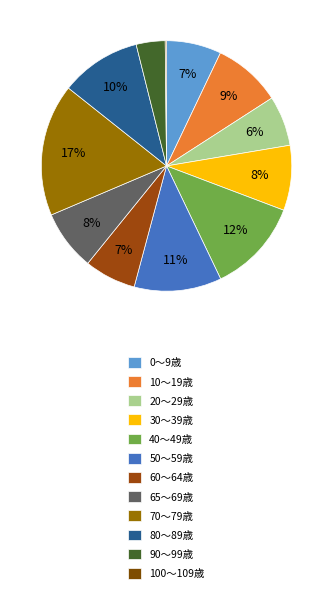

Is there any slice that represents more than half of the pie?

No